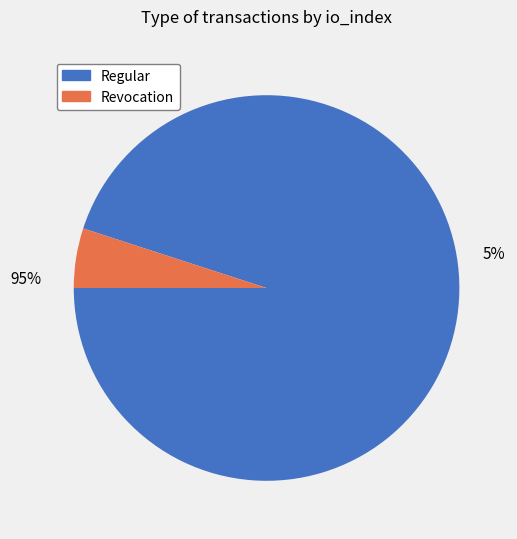

Is there a majority slice in this chart?

Yes